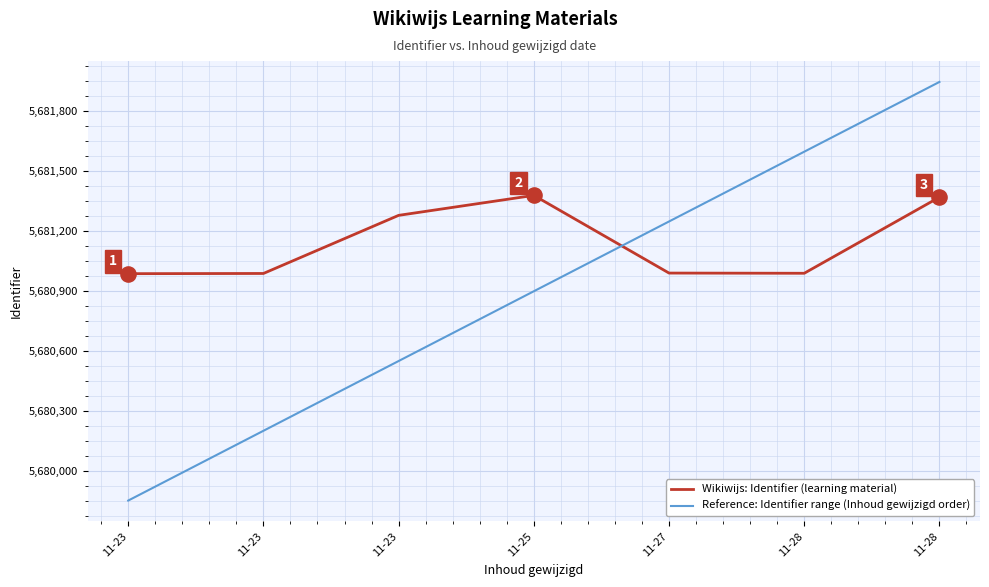

What are all the series names shown in the legend?

Wikiwijs: Identifier (learning material), Reference: Identifier range (Inhoud gewijzigd order)